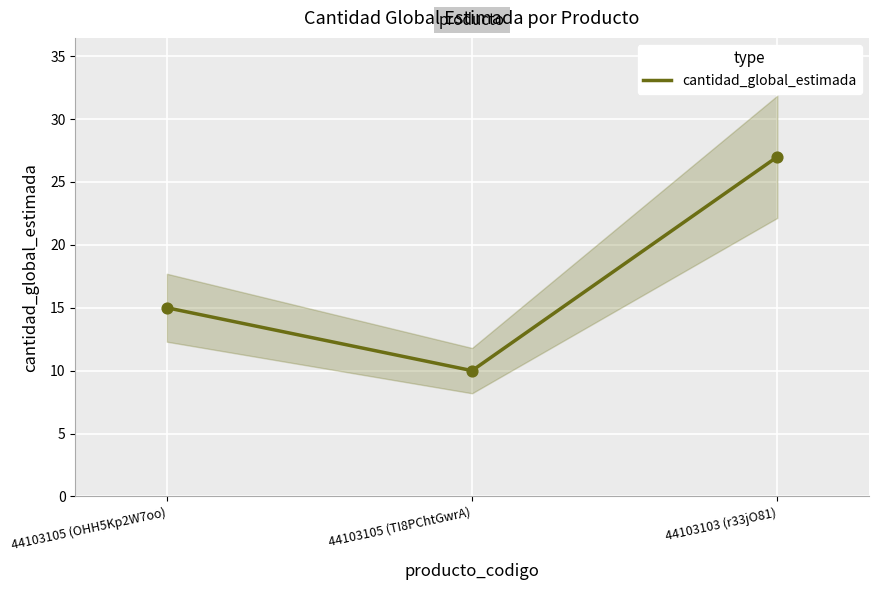

What is the ratio of the value at 44103105 (OHH5Kp2W7oo) to the value at 44103105 (TI8PChtGwrA)?

1.5